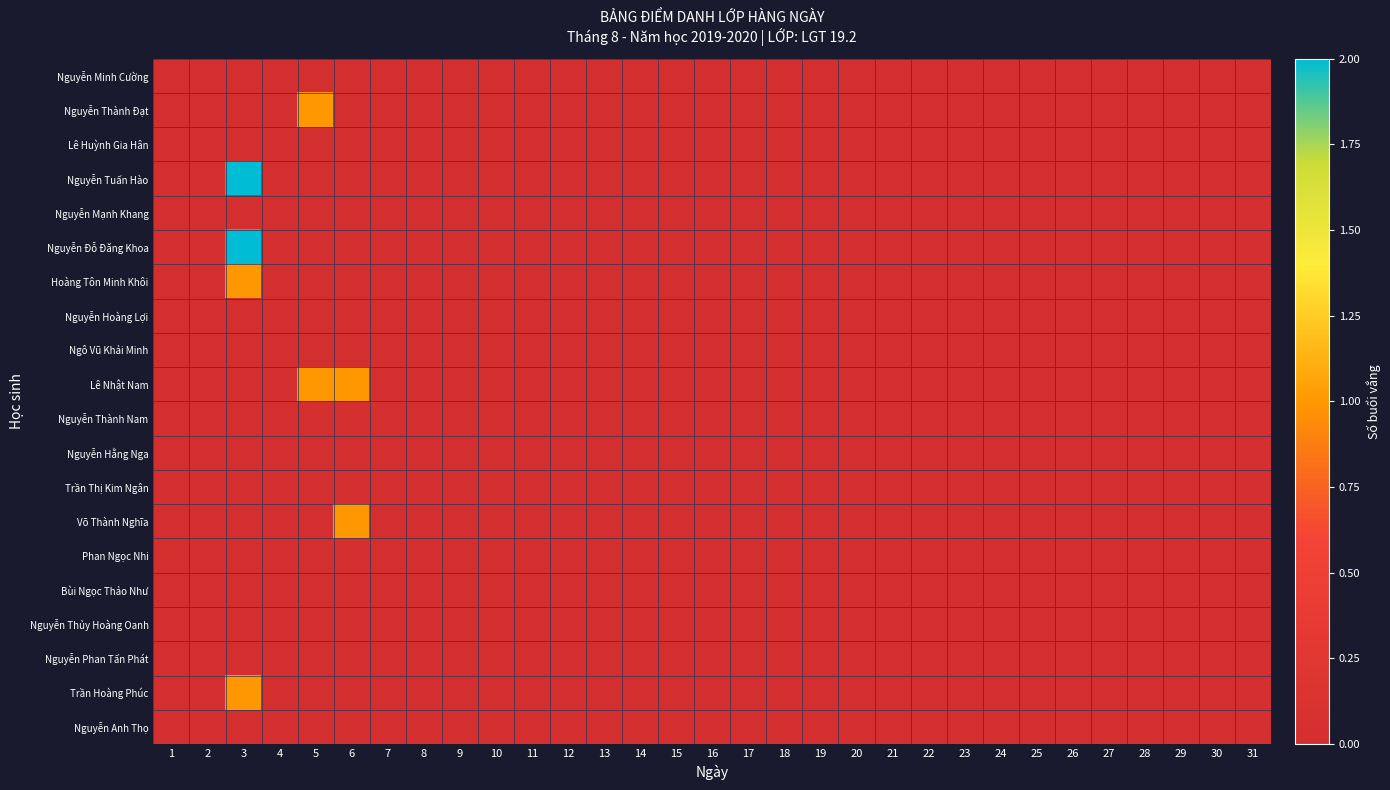

Rank the series by their maximum value, from lowest to highest.

Nguyễn Minh Cường, Lê Huỳnh Gia Hân, Nguyễn Mạnh Khang, Nguyễn Hoàng Lợi, Ngô Vũ Khải Minh, Nguyễn Thành Nam, Nguyễn Hằng Nga, Trần Thị Kim Ngân, Phan Ngọc Nhi, Bùi Ngọc Thảo Như, Nguyễn Thủy Hoàng Oanh, Nguyễn Phan Tấn Phát, Nguyễn Anh Thọ, Nguyễn Thành Đạt, Hoàng Tôn Minh Khôi, Lê Nhật Nam, Võ Thành Nghĩa, Trần Hoàng Phúc, Nguyễn Tuấn Hào, Nguyễn Đỗ Đăng Khoa